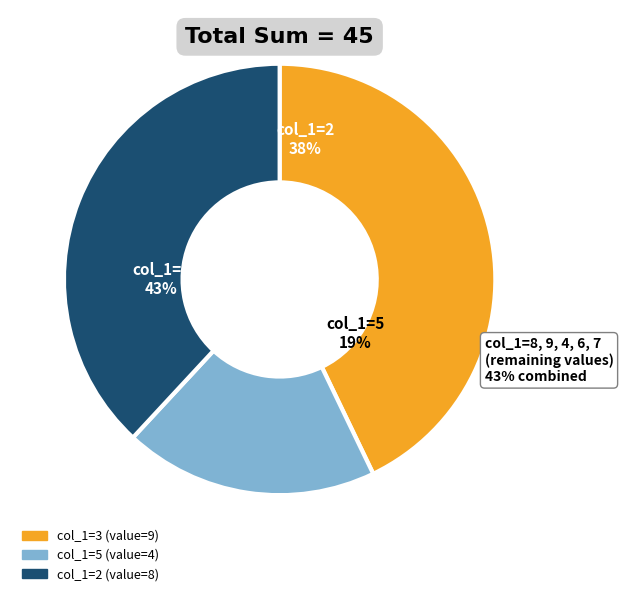

Combined, do 3 and 5 account for over 50%?

No